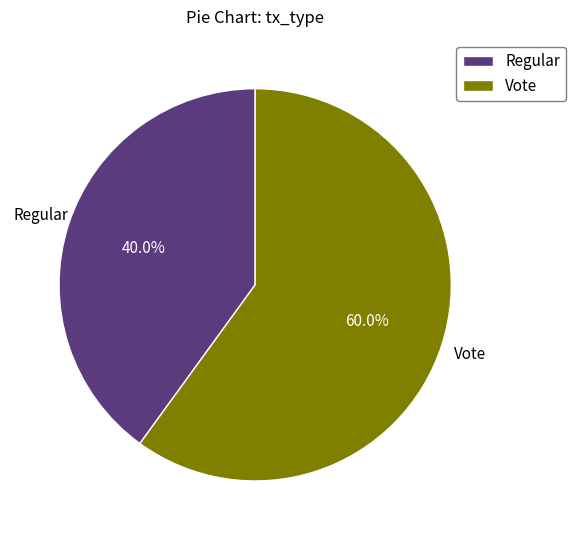

Count the number of slices in the pie.

2